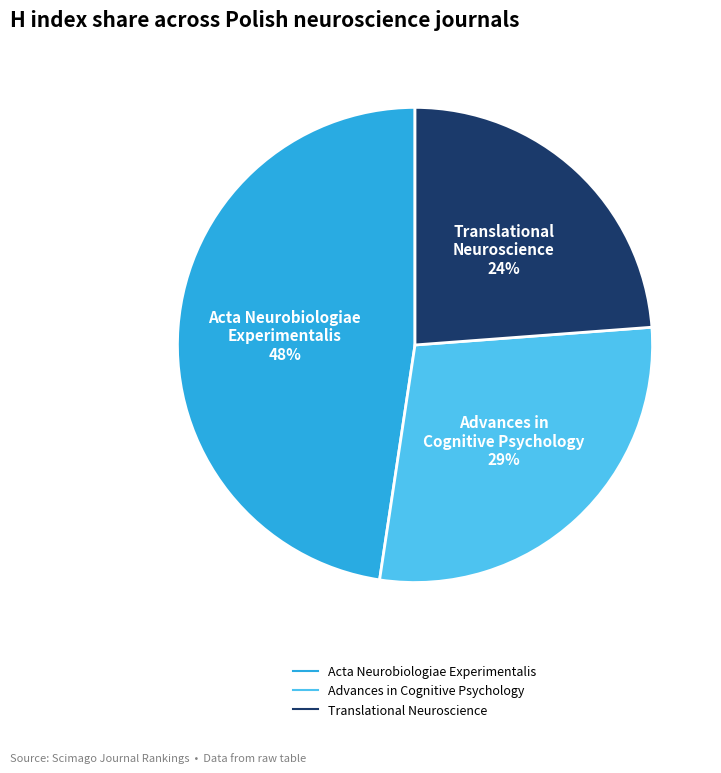

Does Advances in Cognitive Psychology account for over 50% of the chart?

No